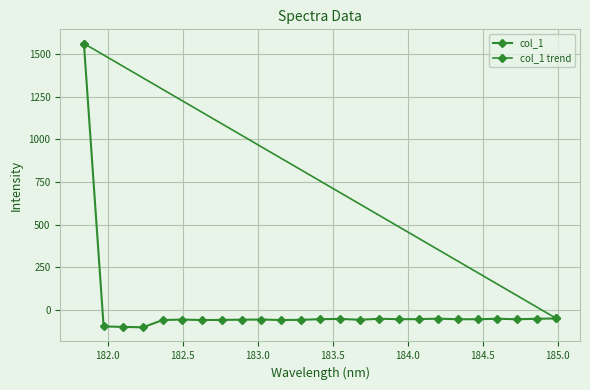

Reading left to right, list all the values displayed in this chart.

181.8418=1560.6	181.9732053322=-96.7	182.1045947288=-100.1	182.2359681898=-102.0	182.3673257152=-59.7	182.498667305=-56.7	182.6299929592=-59.8	182.7613026778=-58.7	182.8925964608=-57.7	183.0238743082=-56.5	183.15513622=-59.5	183.2863821962=-58.3	183.4176122368=-54.6	183.5488263418=-53.0	183.6800245112=-57.9	183.811206745=-52.2	183.9423730432=-54.6	184.0735234058=-54.4	184.2046578328=-51.5	184.3357763242=-54.9	184.46687888=-54.8	184.5979655002=-52.0	184.7290361848=-55.0	184.8600909338=-52.1	184.9911297472=-50.4